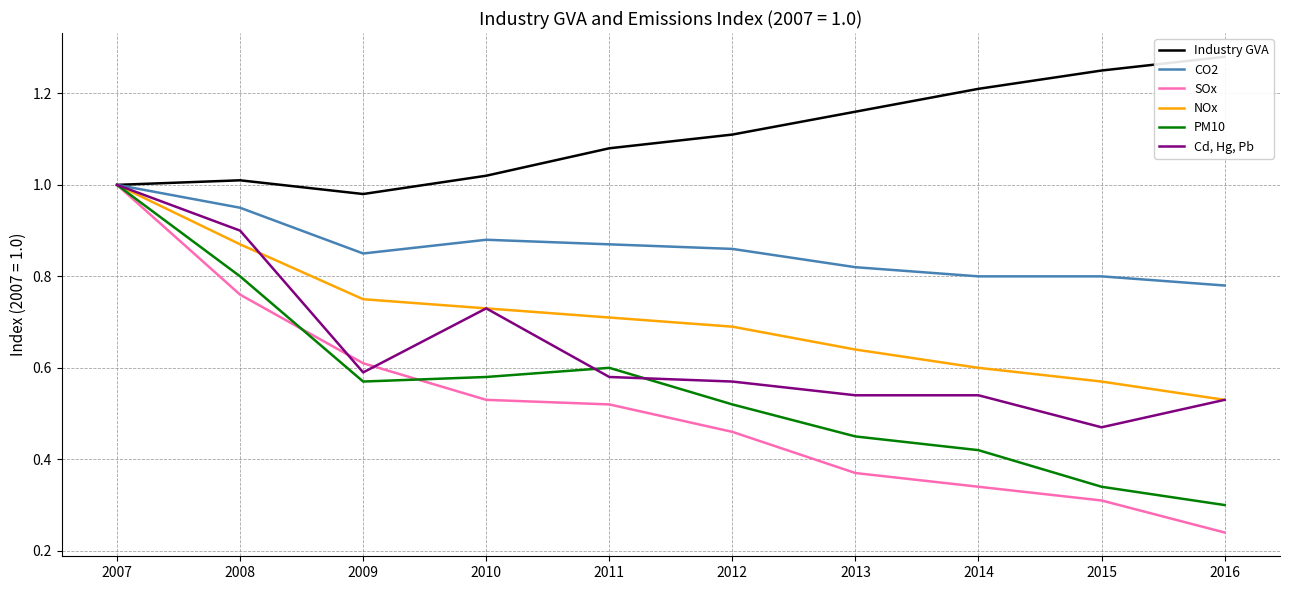

Rank the series by their maximum value, from highest to lowest.

Industry GVA, CO2, SOx, NOx, PM10, Cd, Hg, Pb